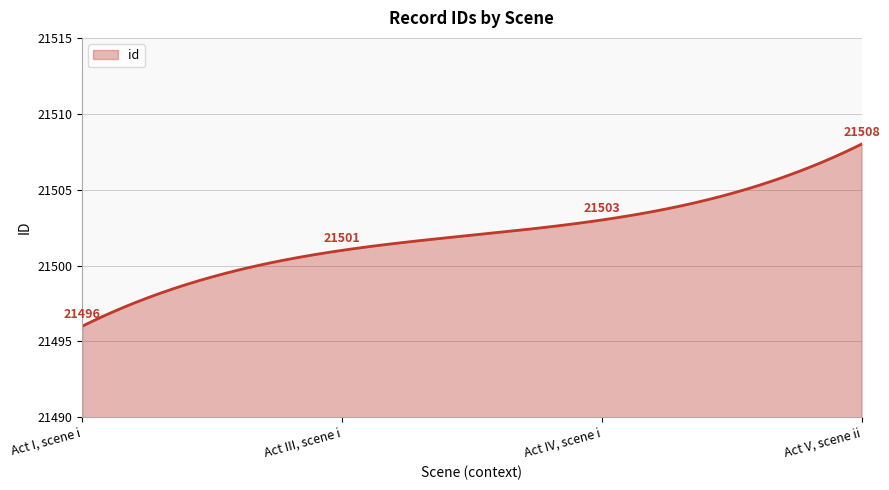

What is the difference between the maximum and minimum values?

12.0